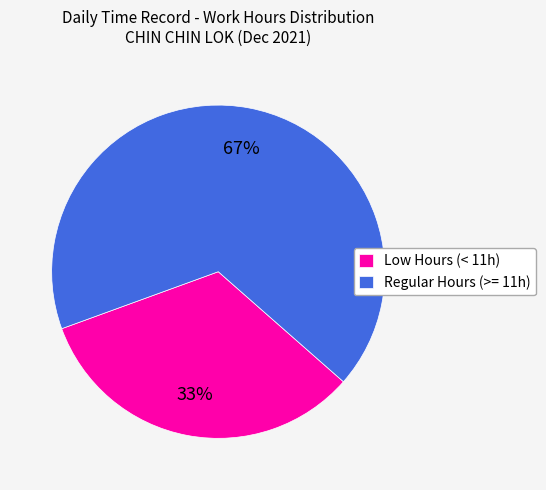

True or false: Regular Hours (>= 11h) accounts for 67% of the total.

True